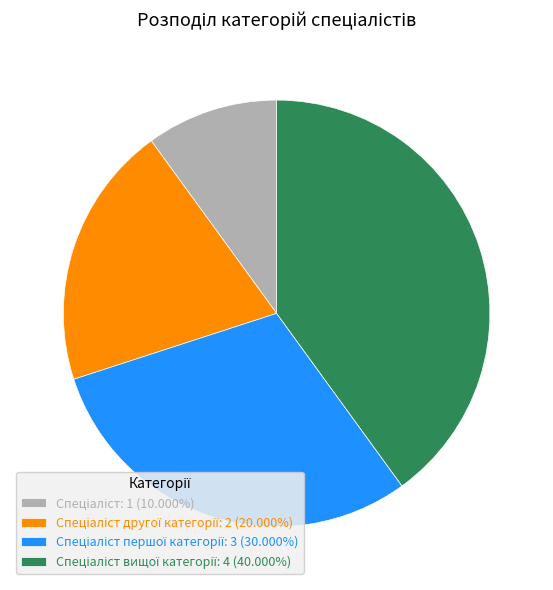

How many slices are in this pie chart?

4